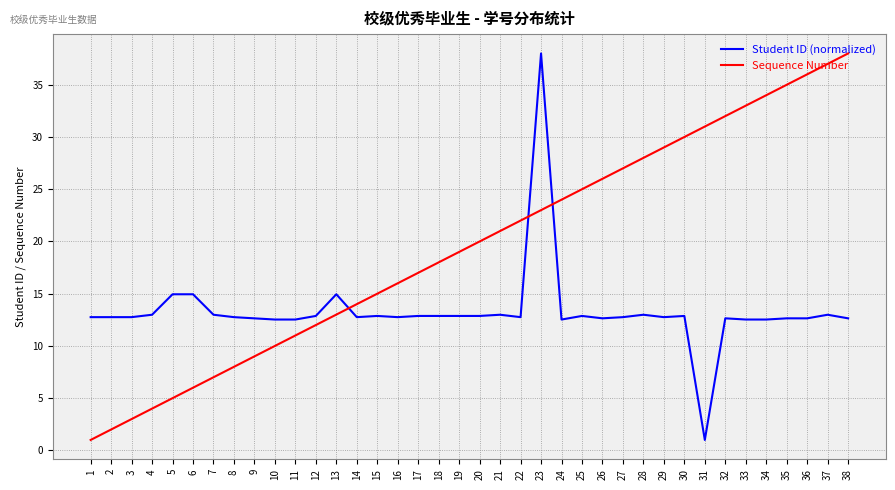

True or false: Student ID (normalized) has a value of 3.1 at 35.

False